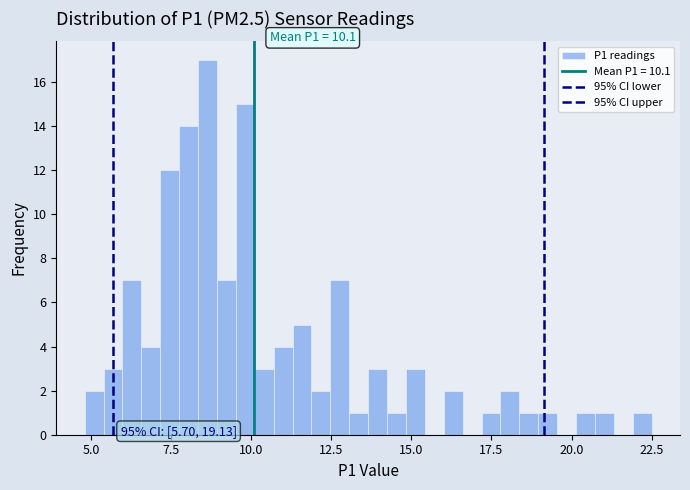

Read against the x-axis, roughly where is the centre of the tallest bar?

8.5